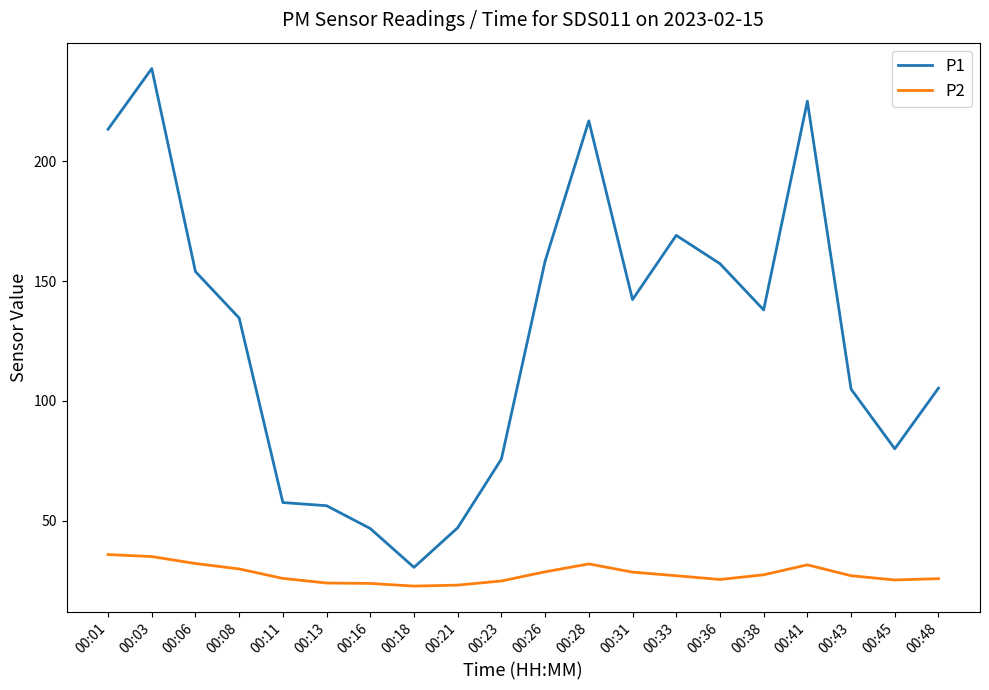

At how many categories does at least one series exceed 227?

1